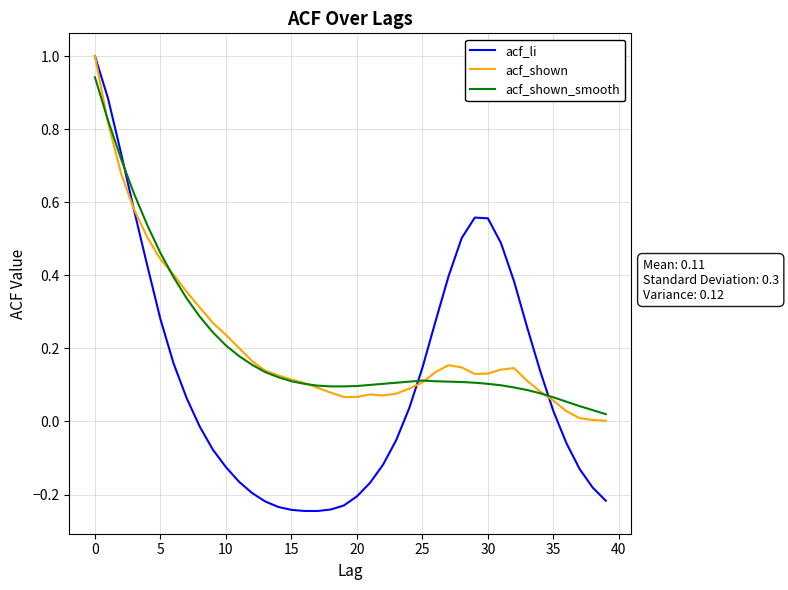

What is the maximum value shown in the chart?

1.0